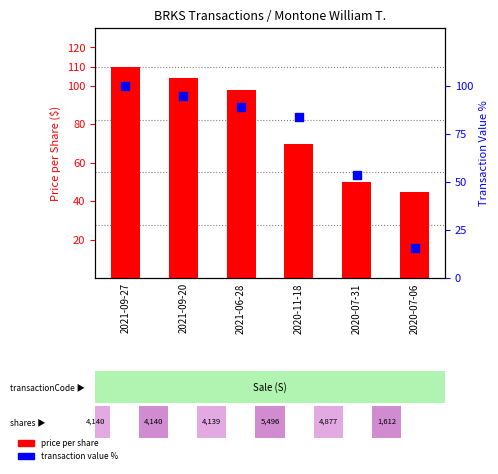

What are all the series names shown in the legend?

transactionPricePerShare, transactionValue %